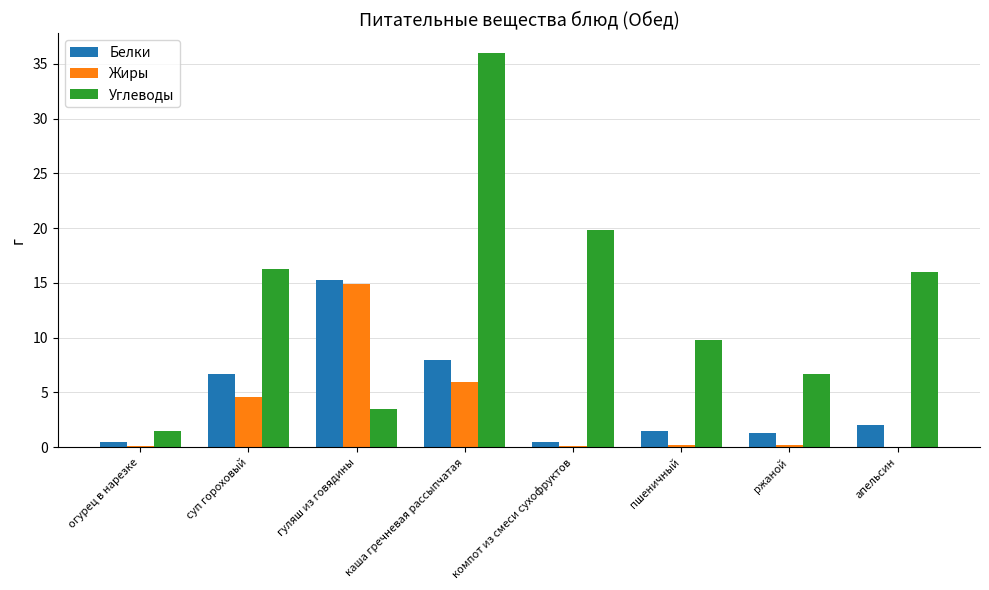

Between каша гречневая рассыпчатая and апельсин, which series saw the biggest shift?

Углеводы